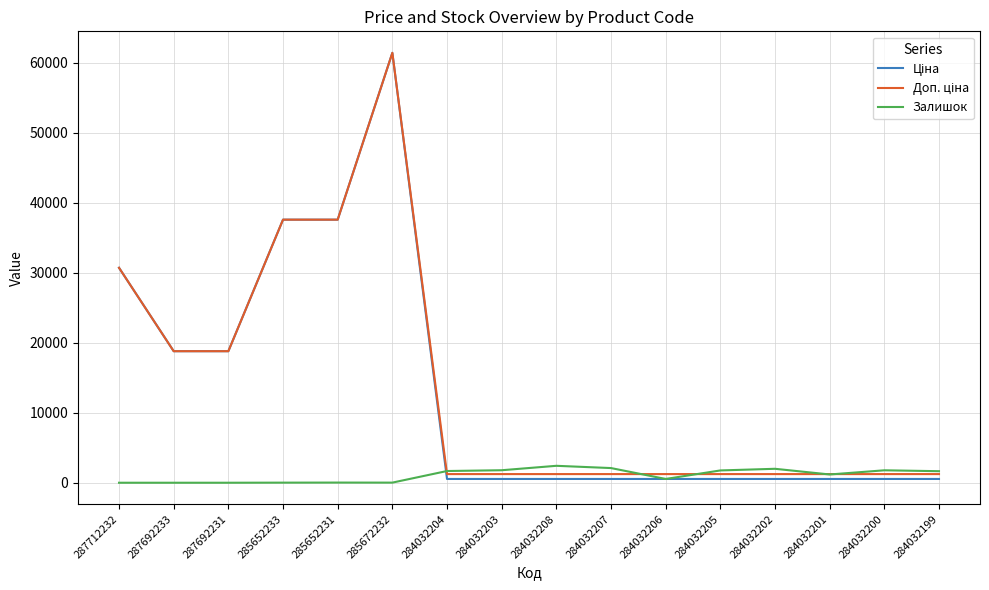

Is it true that Залишок equals 2096.0 at 284032207?

True